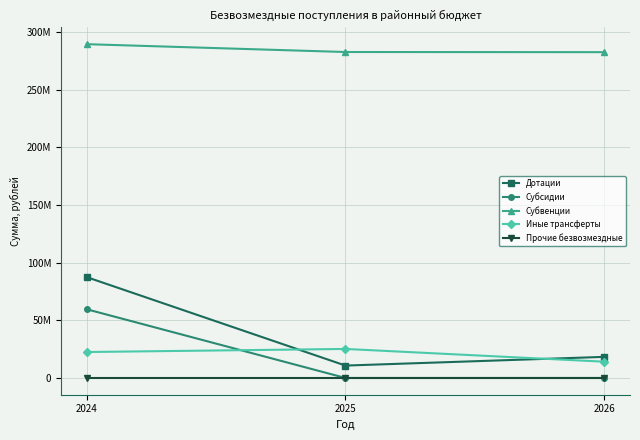

What are all the series names shown in the legend?

Дотации, Субсидии, Субвенции, Иные трансферты, Прочие безвозмездные